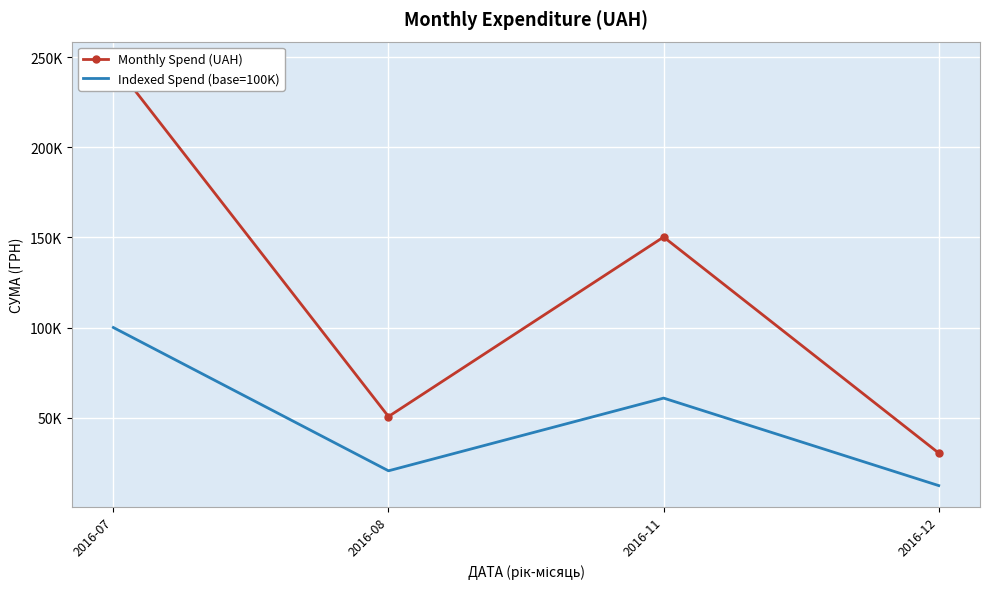

Rank the series by their maximum value, from lowest to highest.

Indexed Spend (base=100K), Monthly Spend (UAH)